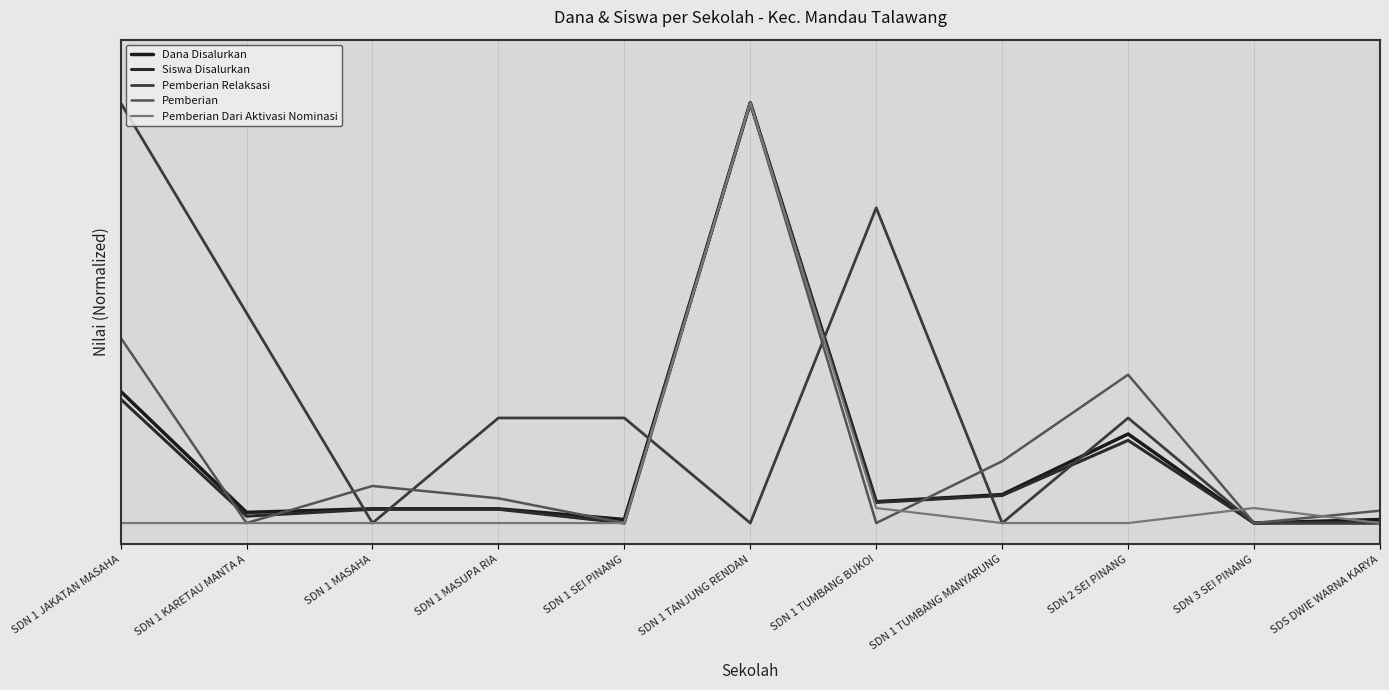

Count the Pemberian Relaksasi values in the range 0 to 1.

11